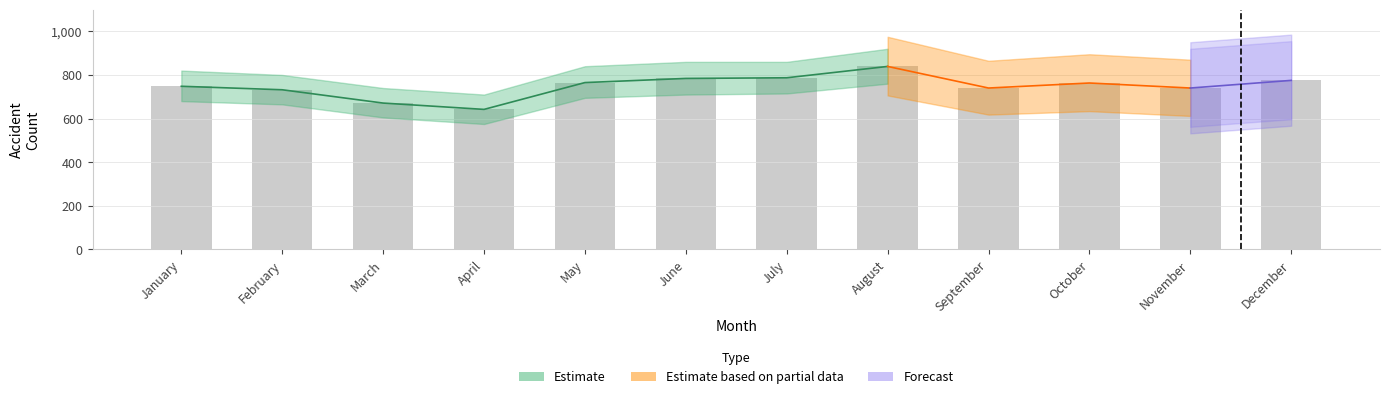

Are the bars horizontal?

No